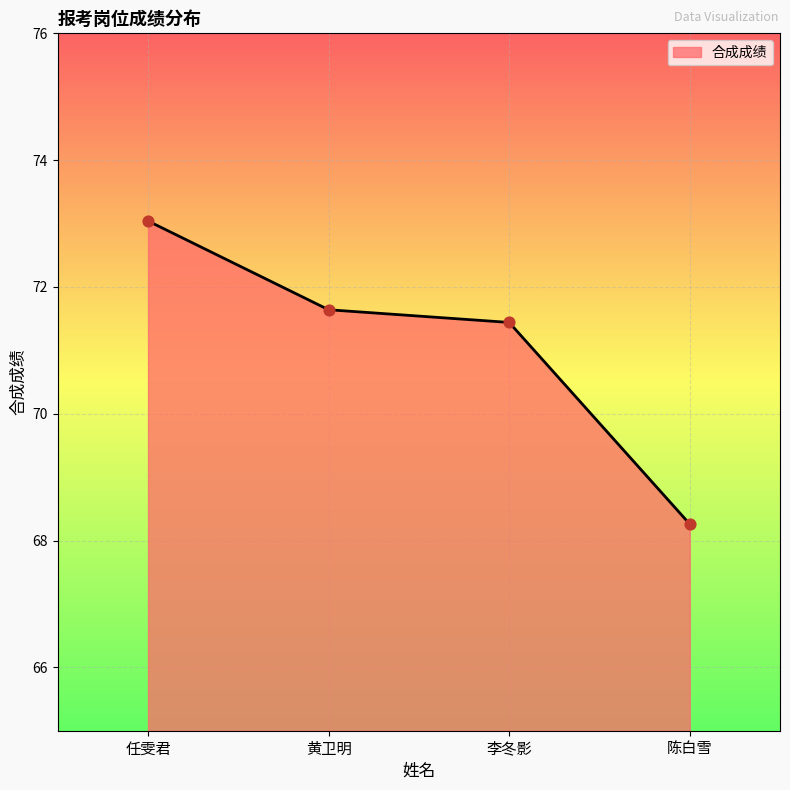

Which has a higher value, 黄卫明 or 任雯君?

任雯君